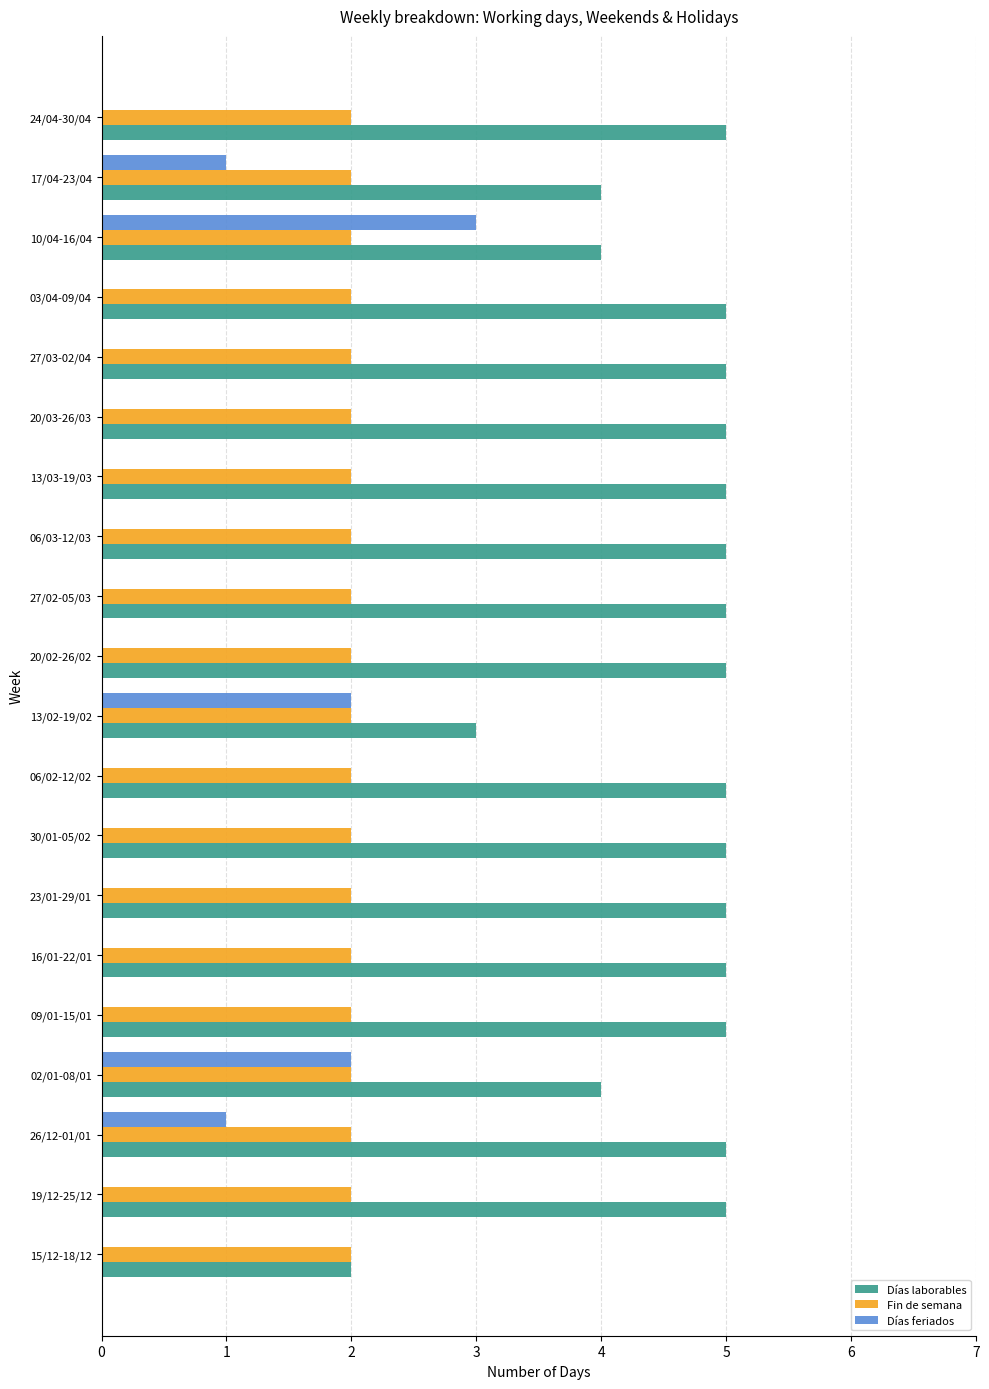

How many distinct data groups are displayed?

3